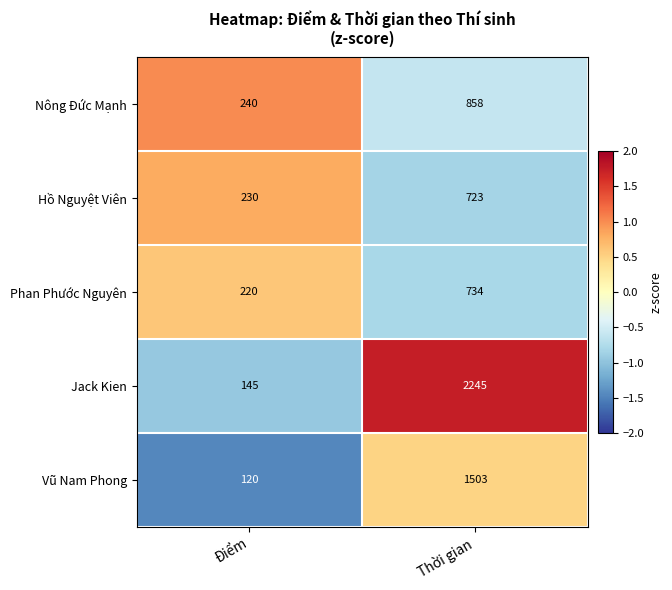

Is it true that Nông Đức Mạnh equals 482 at Thời gian?

False